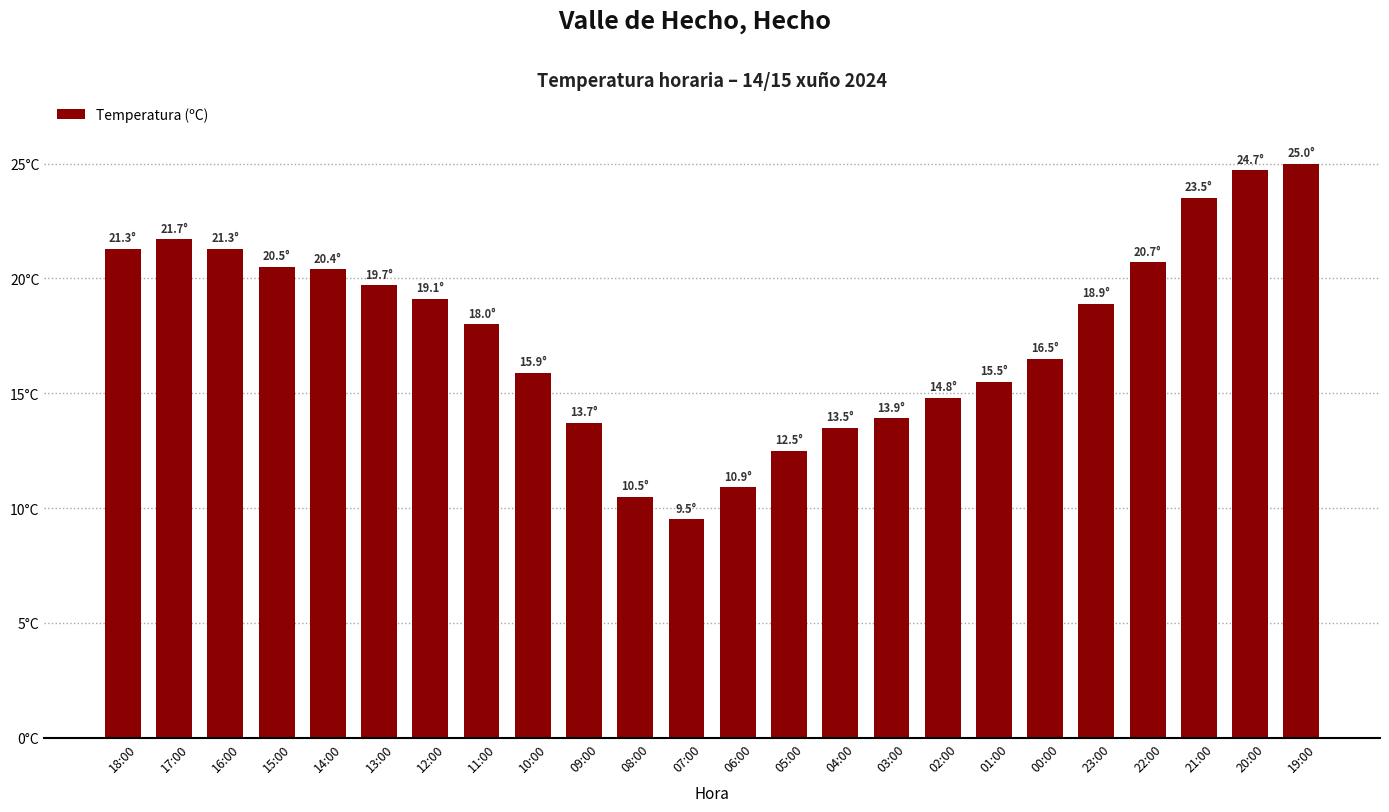

Does the chart contain any negative values?

No